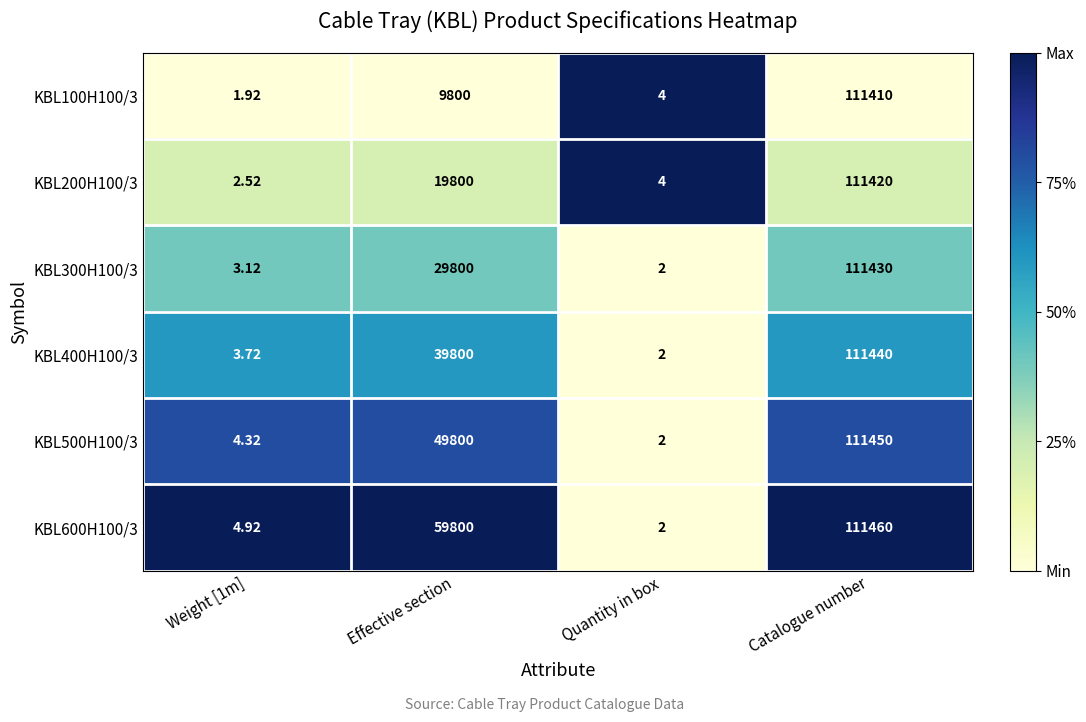

At which category is the sum across all series the highest?

Catalogue number